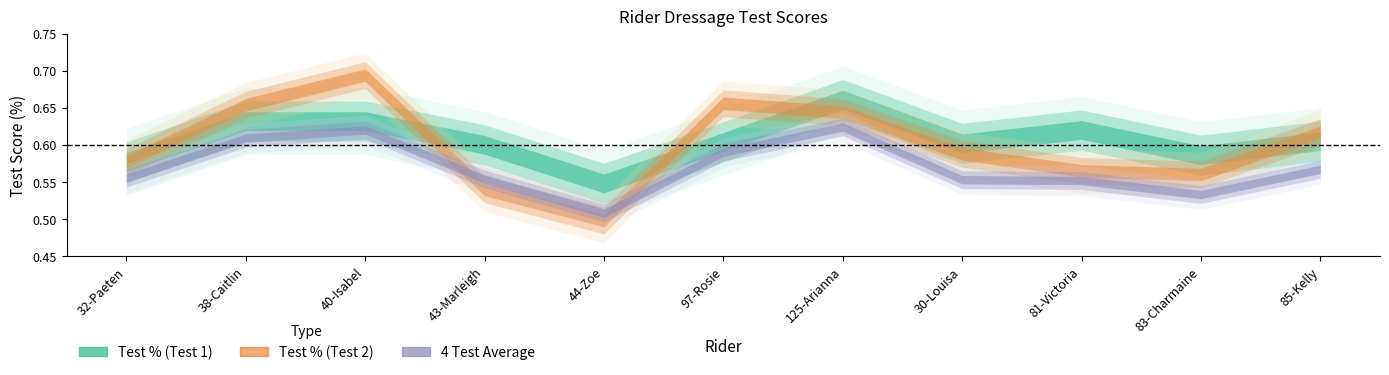

Which category has the lowest value in the Test % (Test 1) series?

44-Zoe